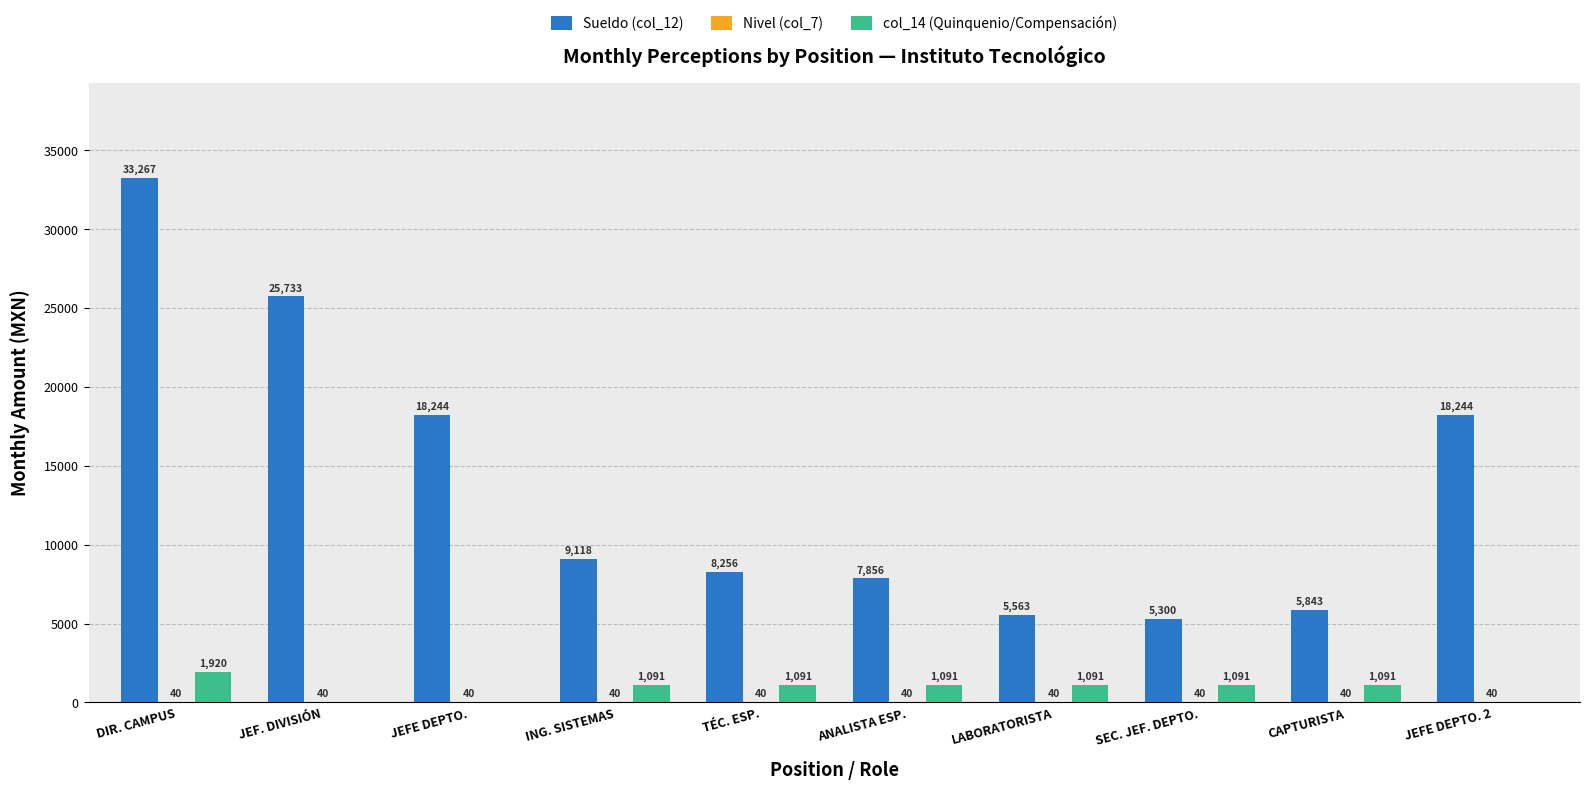

Which series changed the most between LABORATORISTA and SEC. JEF. DEPTO.?

Sueldo (col_12)